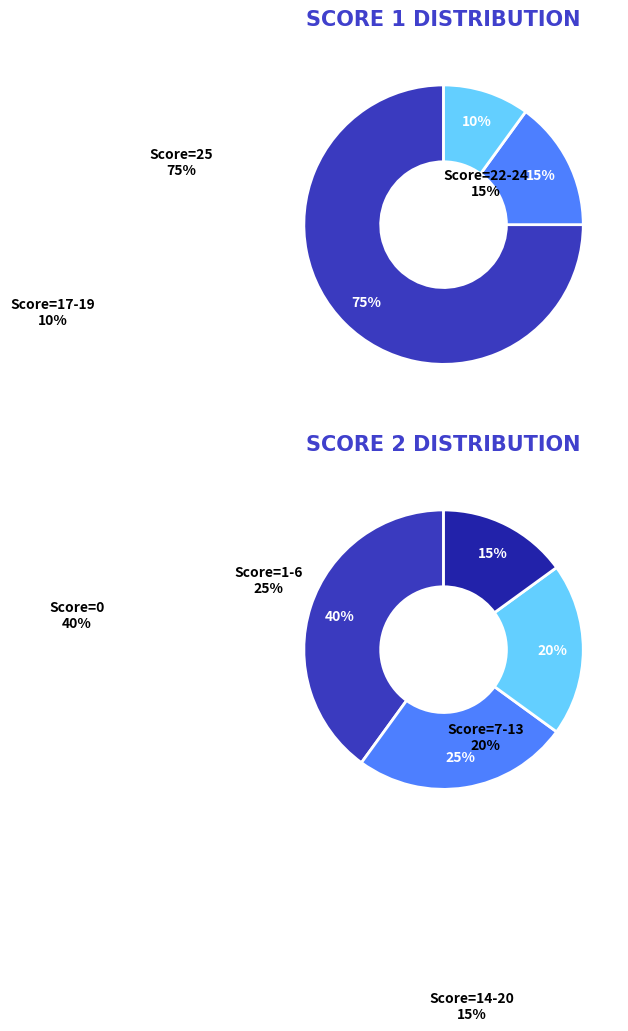

Does any single category account for the majority?

No